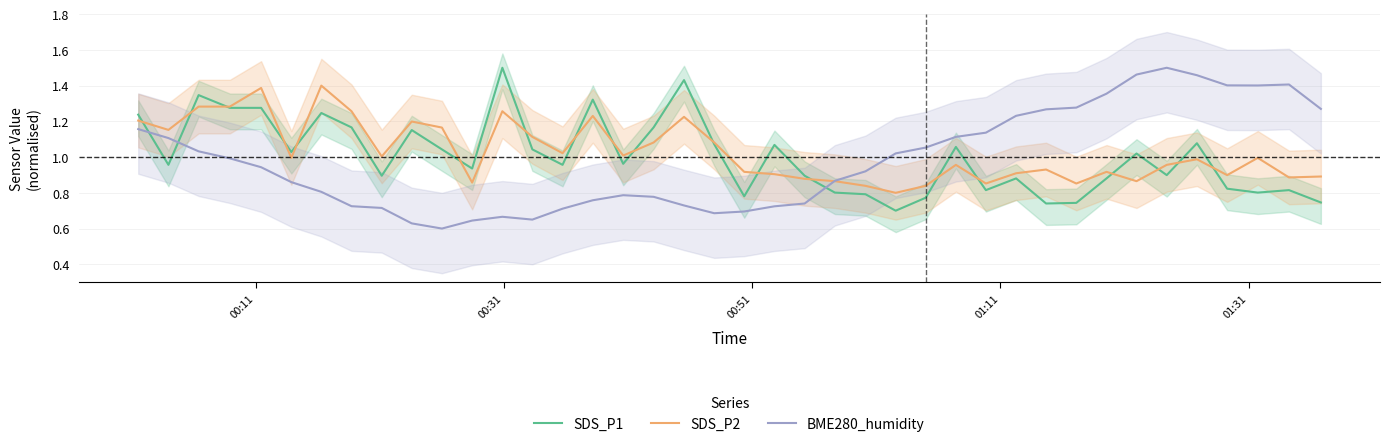

At how many categories does at least one series exceed 1?

35